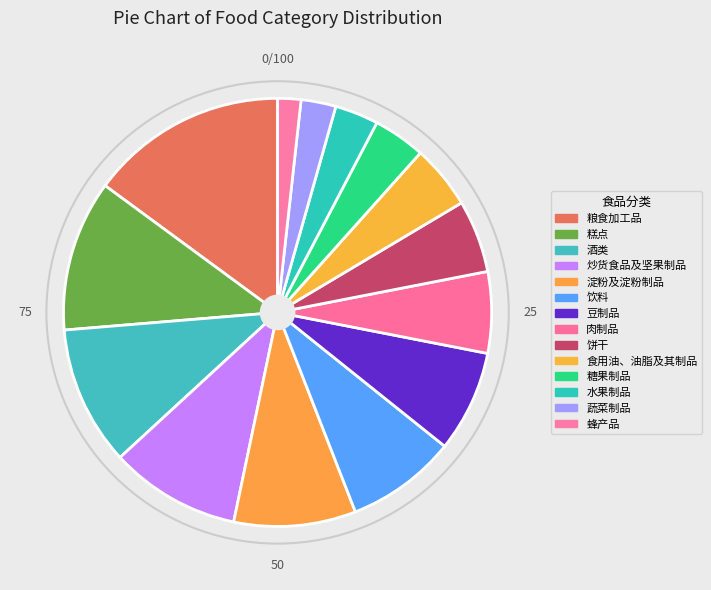

The 炒货食品及坚果制品 slice represents 1% of the pie. True or false?

False